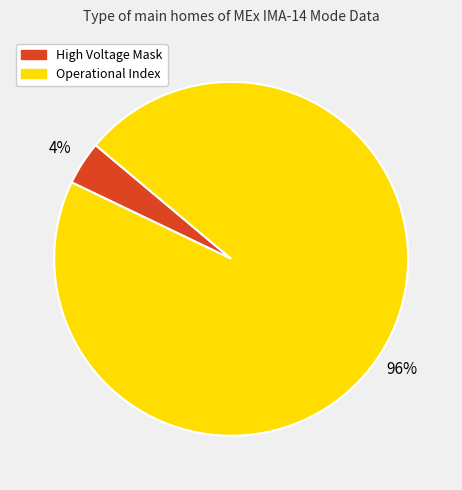

How many segments does this pie chart have?

2